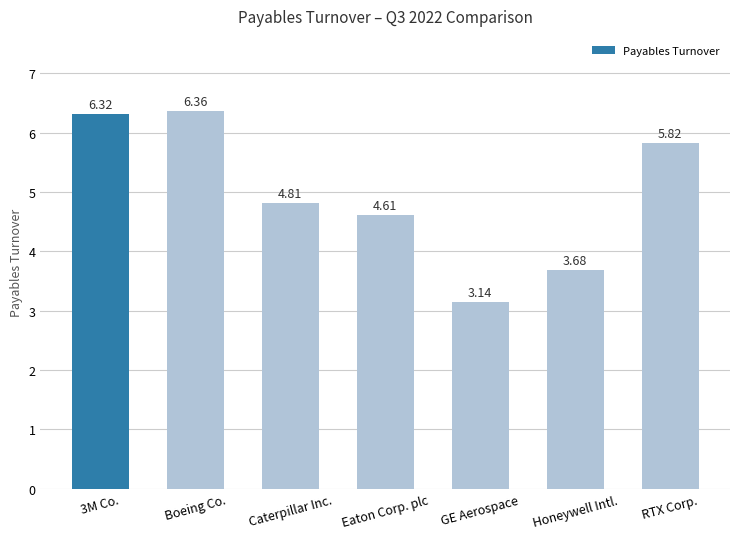

Rank the categories by value from highest to lowest.

Boeing Co., 3M Co., RTX Corp., Caterpillar Inc., Eaton Corp. plc, Honeywell Intl., GE Aerospace